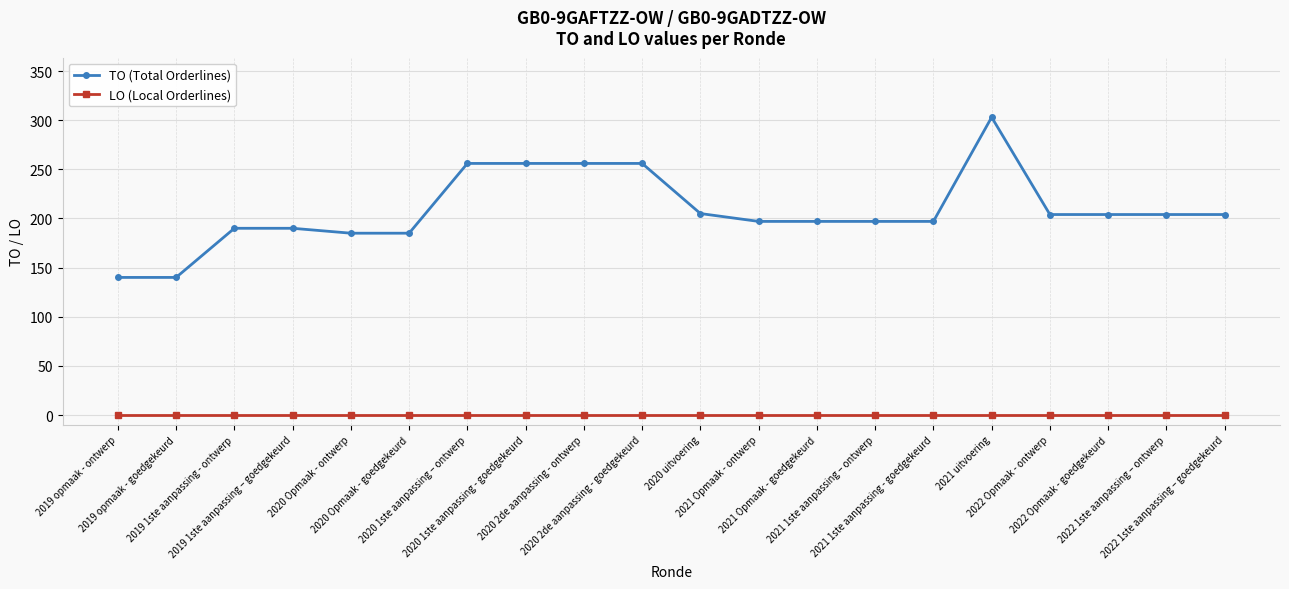

How many data points in TO (Total Orderlines) are less than 204?

10